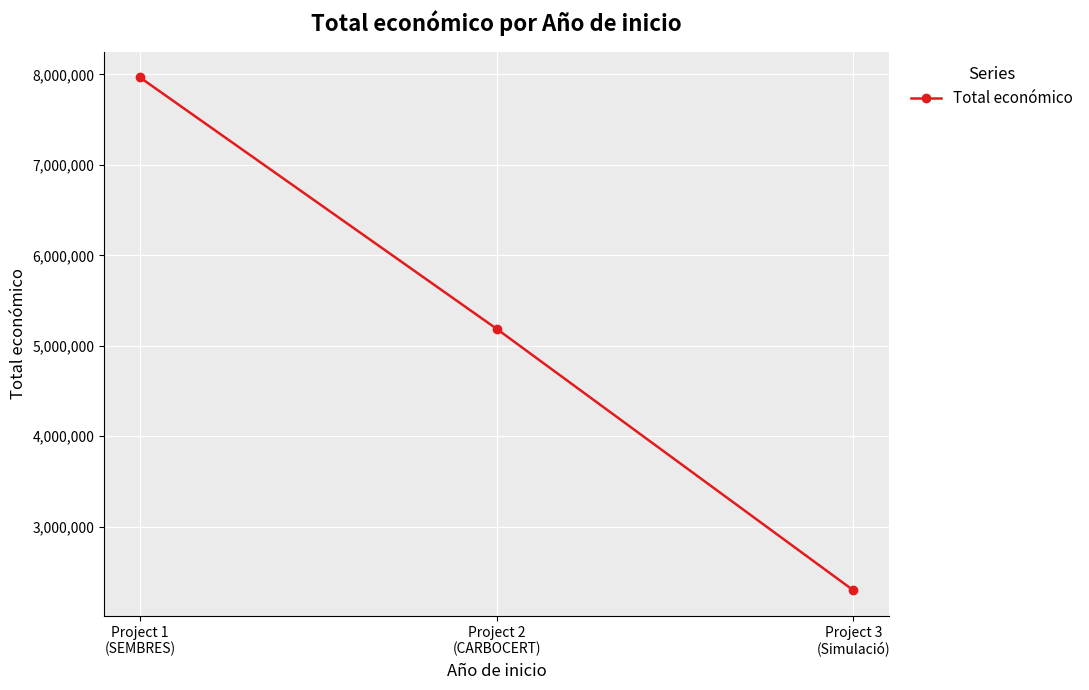

What position from the left is Project 2
(CARBOCERT)?

2